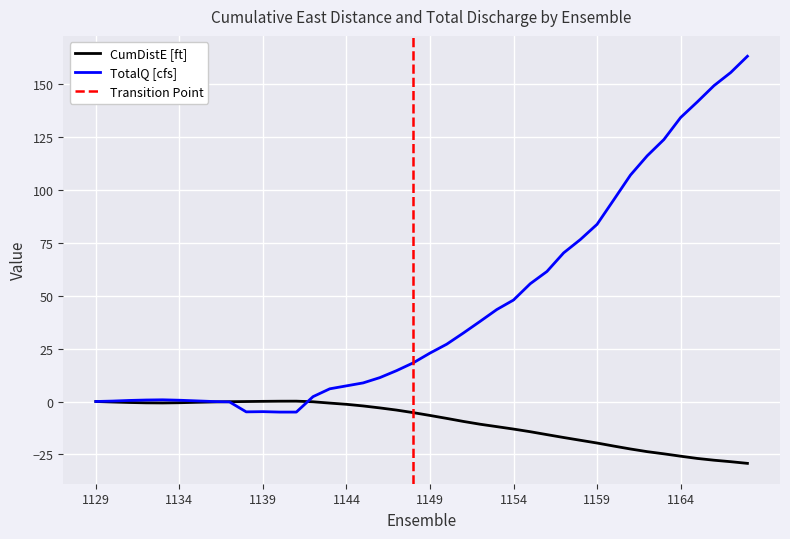

Which series has the widest spread of values?

TotalQ [cfs]